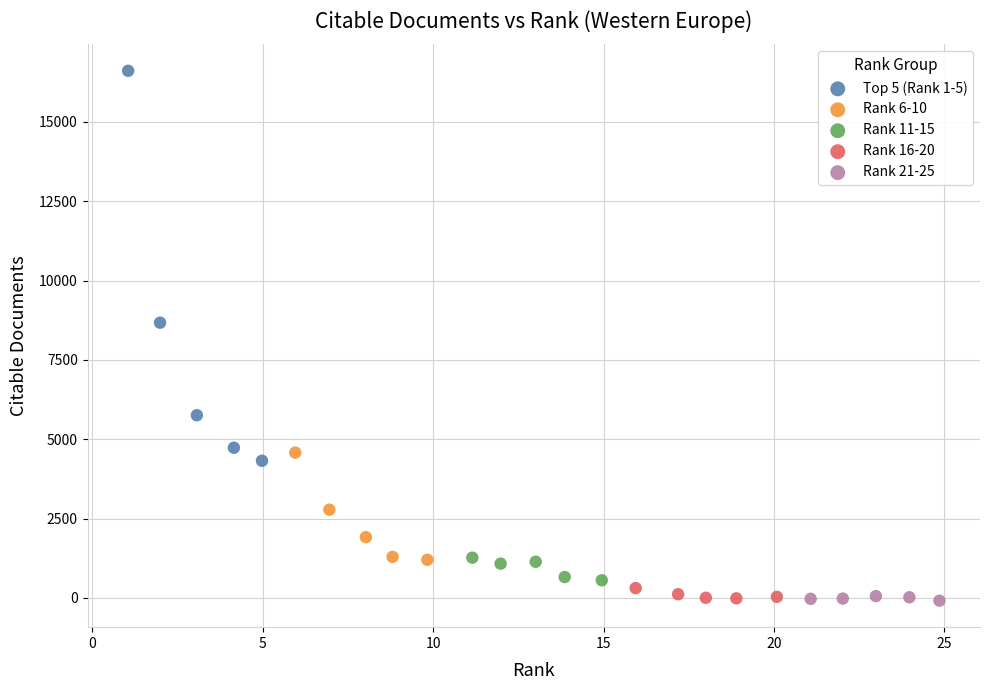

Which series has the widest spread of Y values?

Top 5 (Rank 1-5)